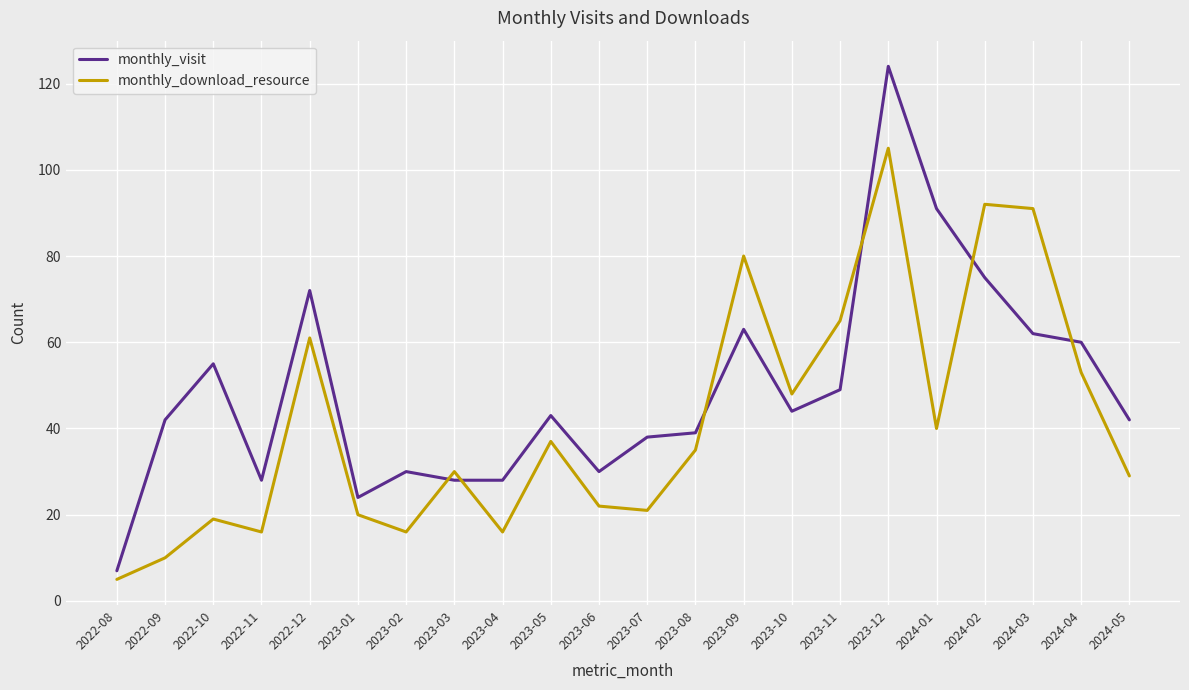

The monthly_visit series shows 33 at 2022-12. True or false?

False